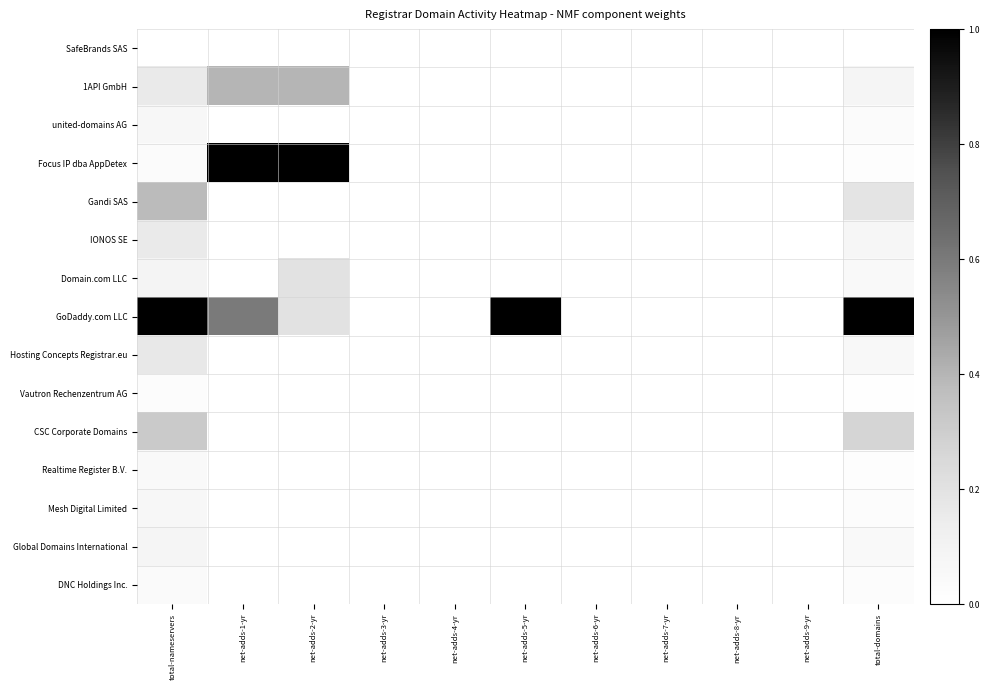

What is the spread (max minus min) of values at total-nameservers?

1.0